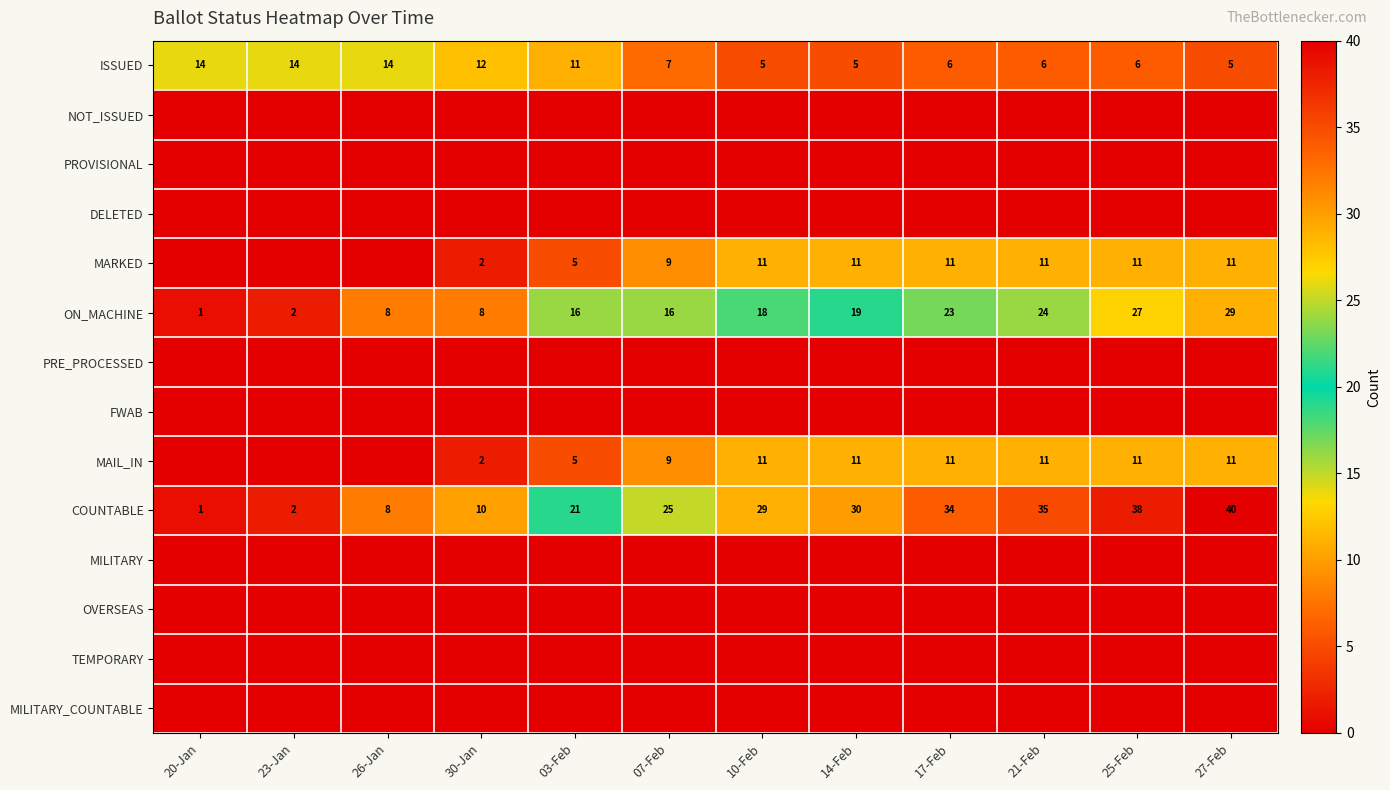

How many data points does each series have?

12